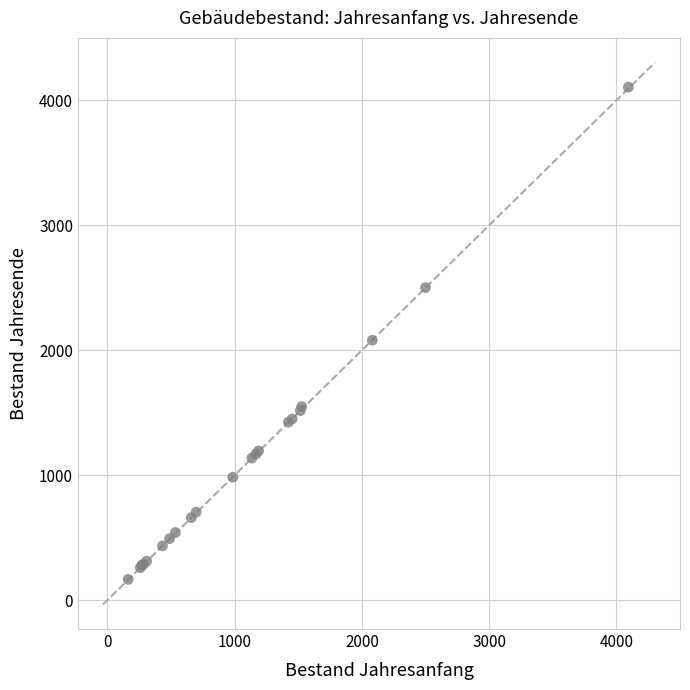

What Y value in the scatter plot is closest to 2135?

2080